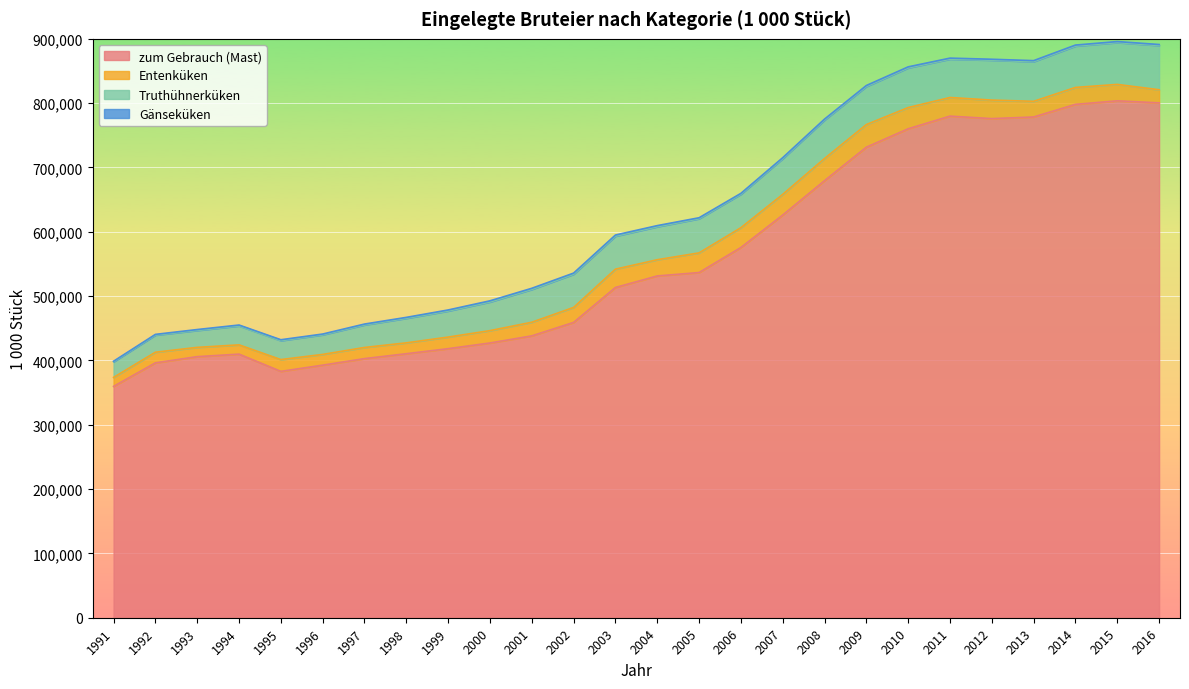

How many interior local valleys does the Gänseküken series have?

6